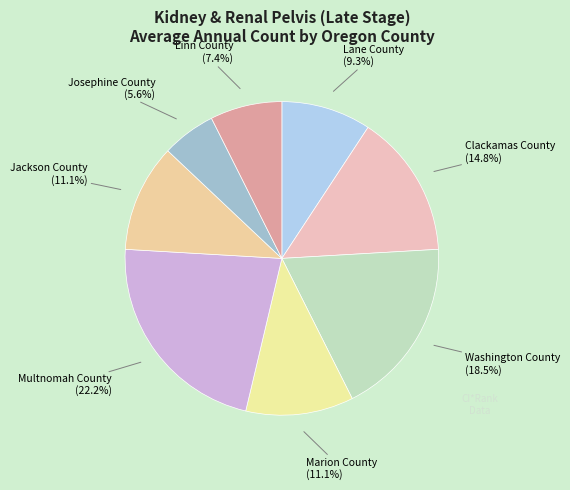

Count the number of slices in the pie.

8